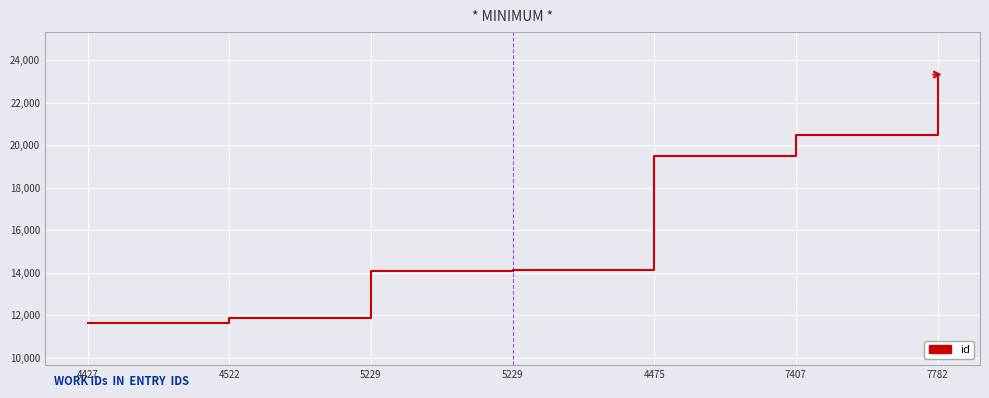

Does the chart display data point markers on the line(s)?

No